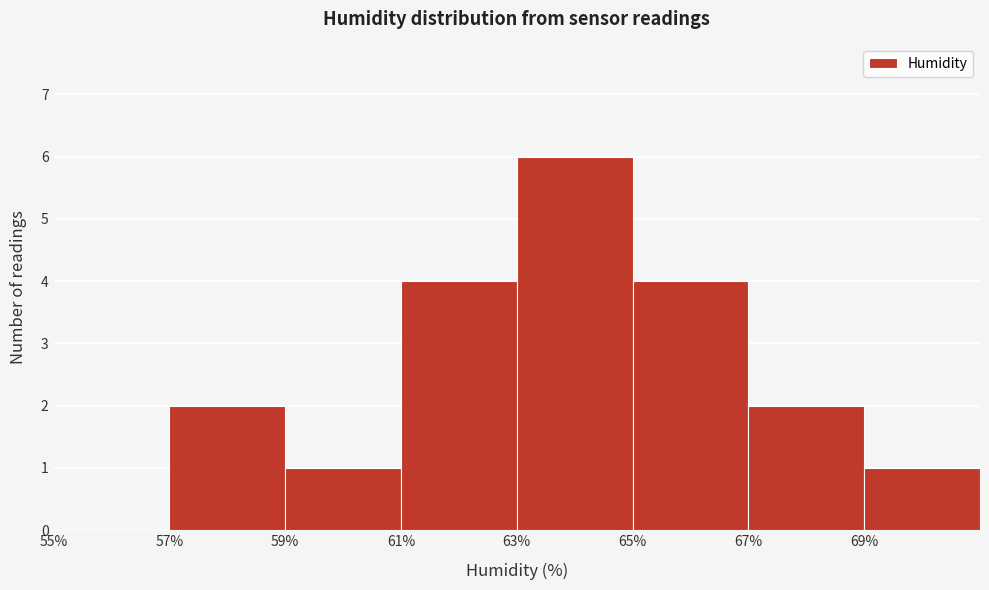

Reading left to right, transcribe this chart: for each bar, give the range it covers on the x-axis and its height. The values are not printed on the chart, so give them approximately, as read against the axis.

55 to 57: 0
57 to 59: 2
59 to 61: 1
61 to 63: 4
63 to 65: 6
65 to 67: 4
67 to 69: 2
69 to 71: 1